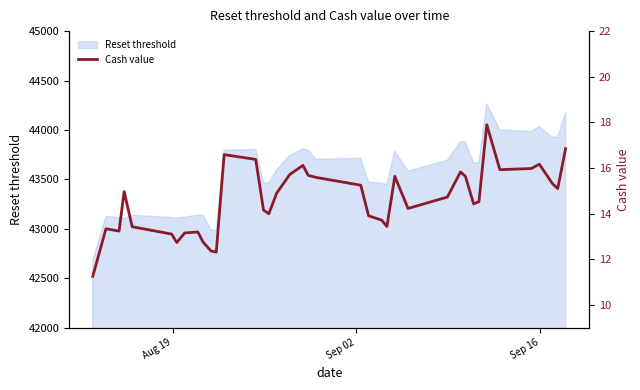

What is the smallest value displayed?

11.3